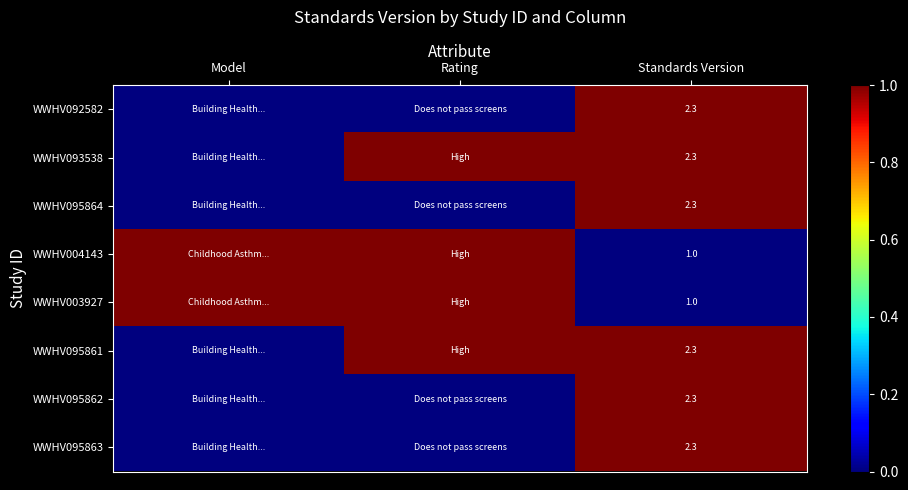

What is the difference between the highest and lowest values at Rating?

1